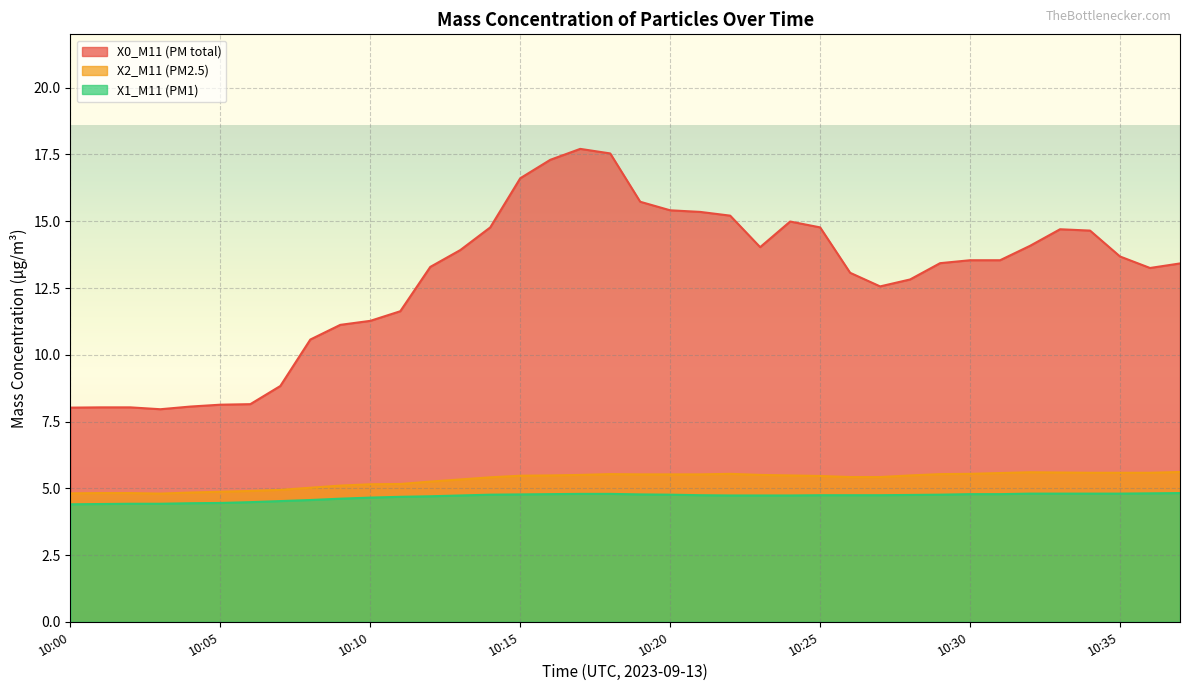

Does the chart display data point markers on the line(s)?

No